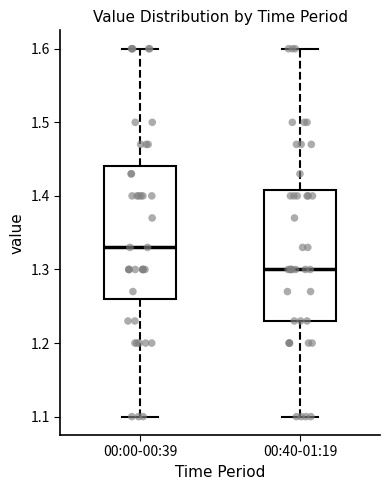

Reading left to right, transcribe this box plot: for each box, give where its median line is, the range the box spans, and where its two whiskers end, as read against the y-axis. The values are not printed on the chart, so give them approximately, as read against the axis.

00:00-00:39: median 1.33, box 1.26 to 1.44, whiskers 1.10 to 1.60
00:40-01:19: median 1.30, box 1.23 to 1.41, whiskers 1.10 to 1.60